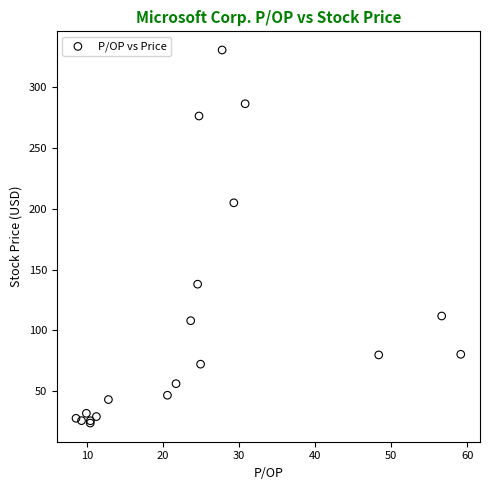

What Y value in the scatter plot is closest to 177?

205.0